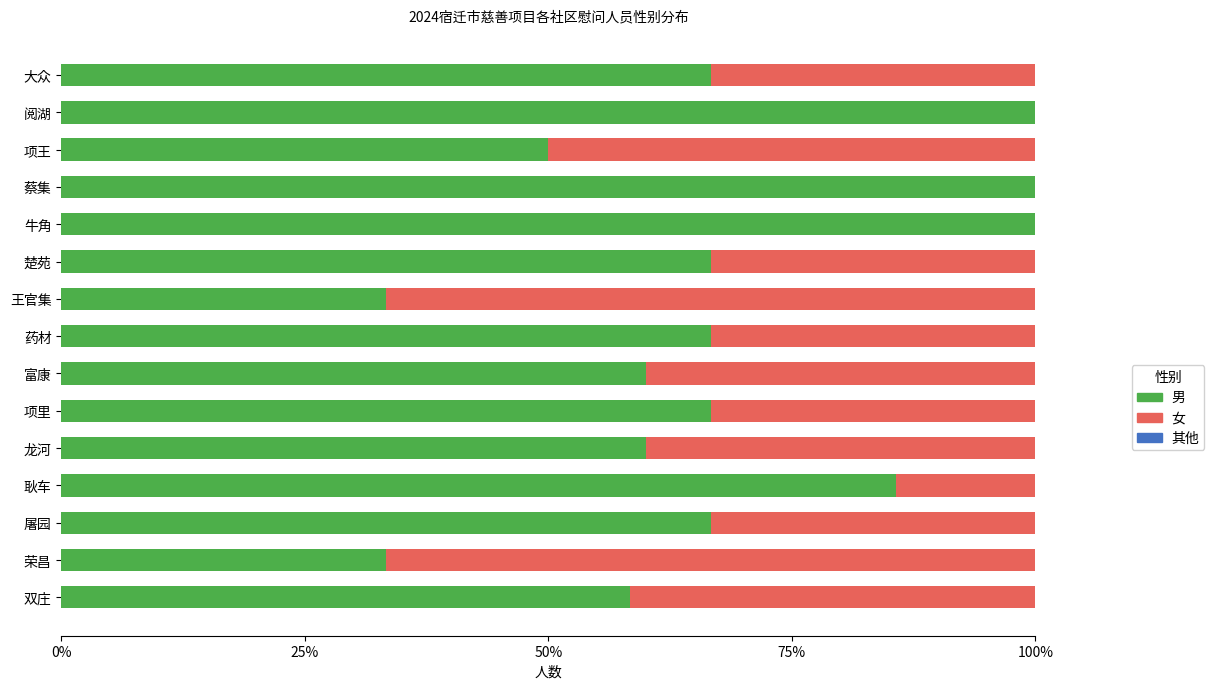

The value of 男 at 耿车 is 85.7. True or false?

True